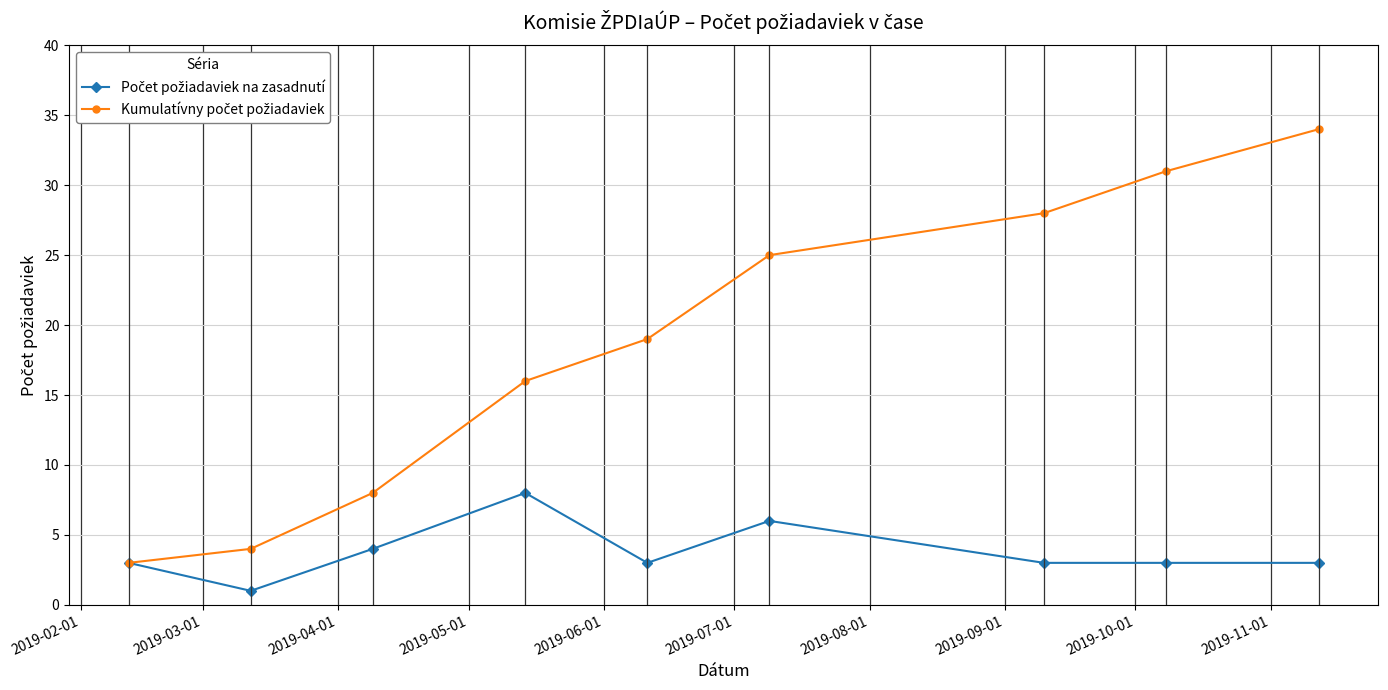

Is this an area chart (filled region under the line)?

No